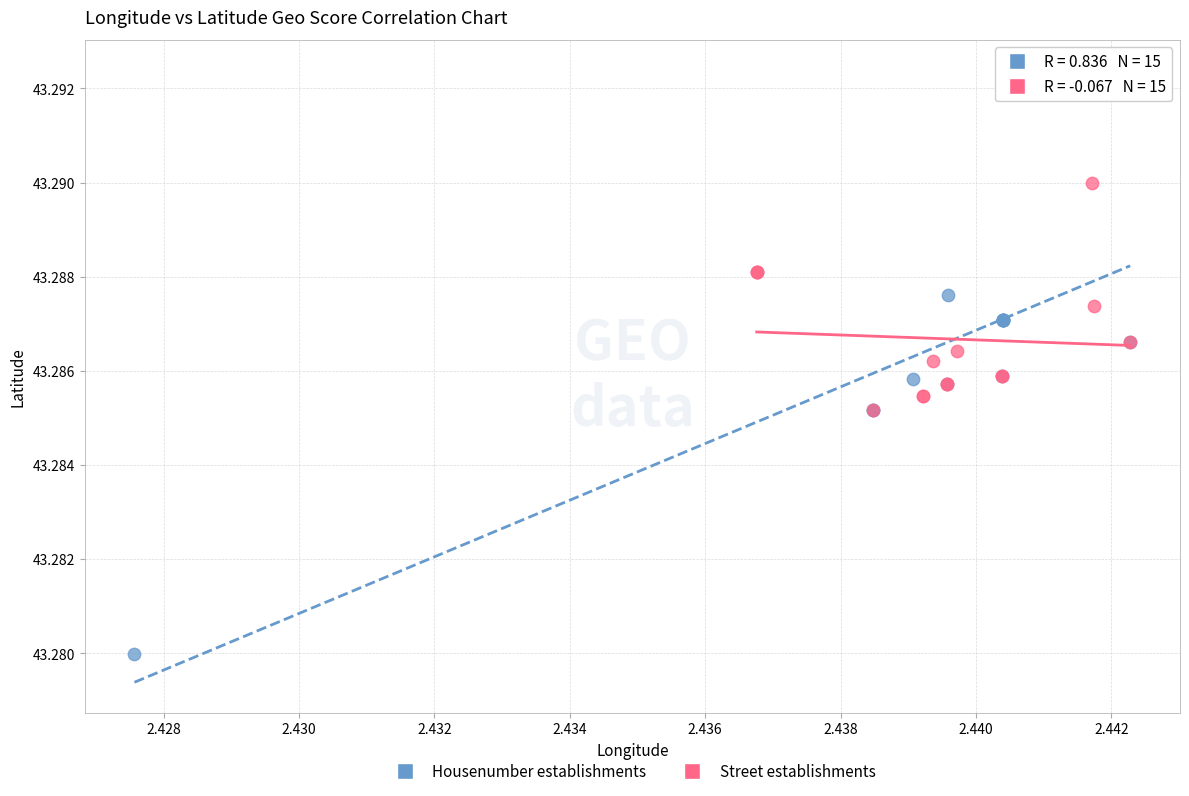

Which series reaches the minimum Y coordinate?

Housenumber establishments